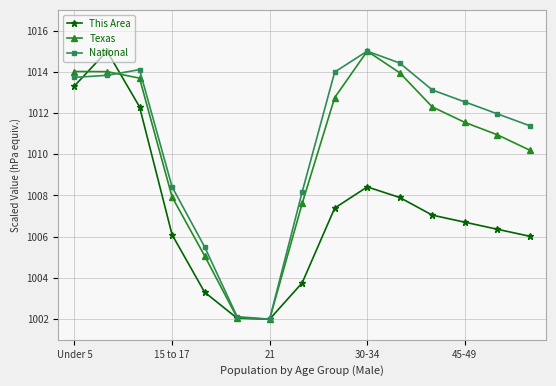

What is the sum of all Texas values?

15153.1